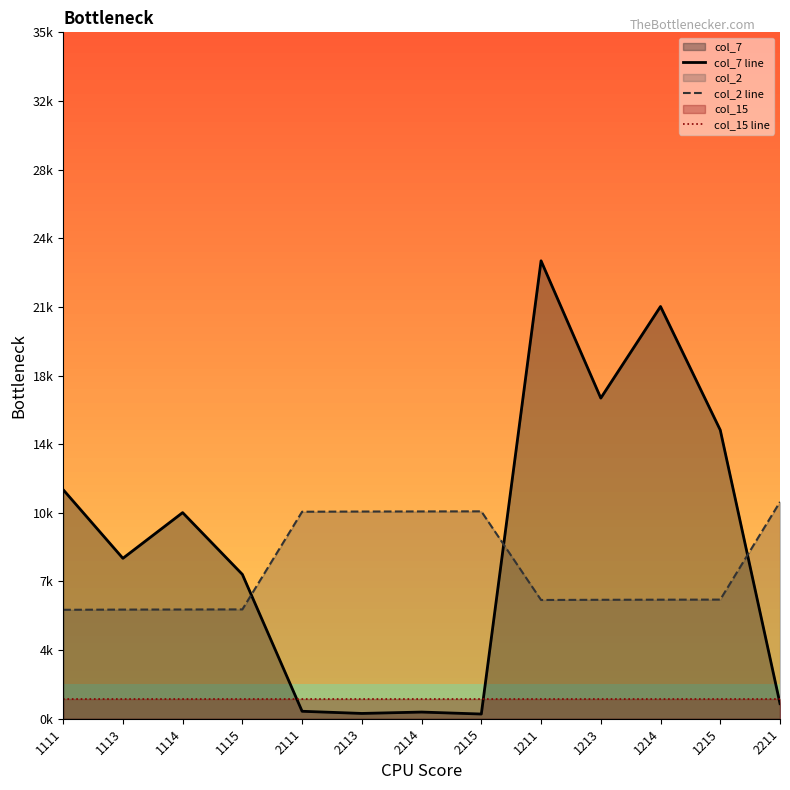

How many lines are shown in the chart?

3